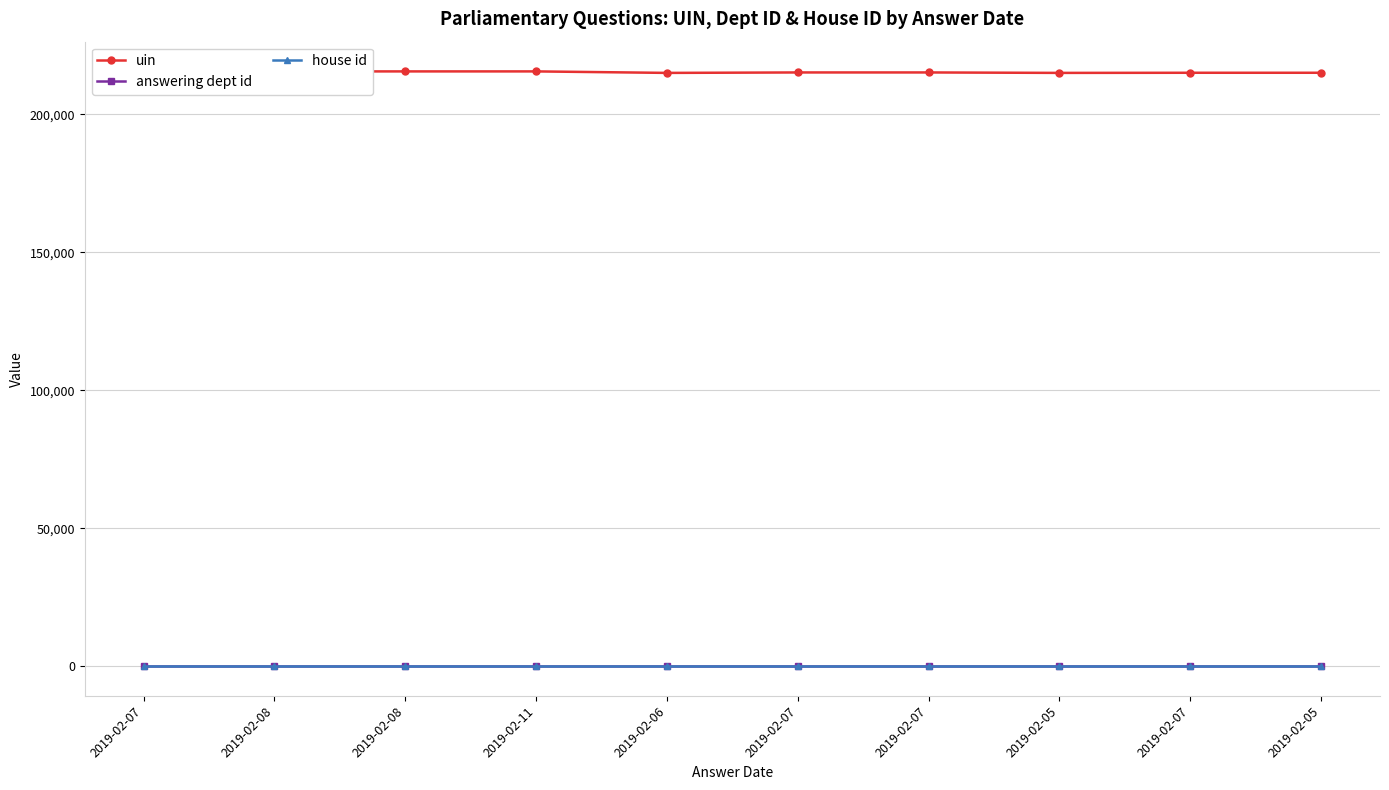

What is the minimum value shown in the chart?

1